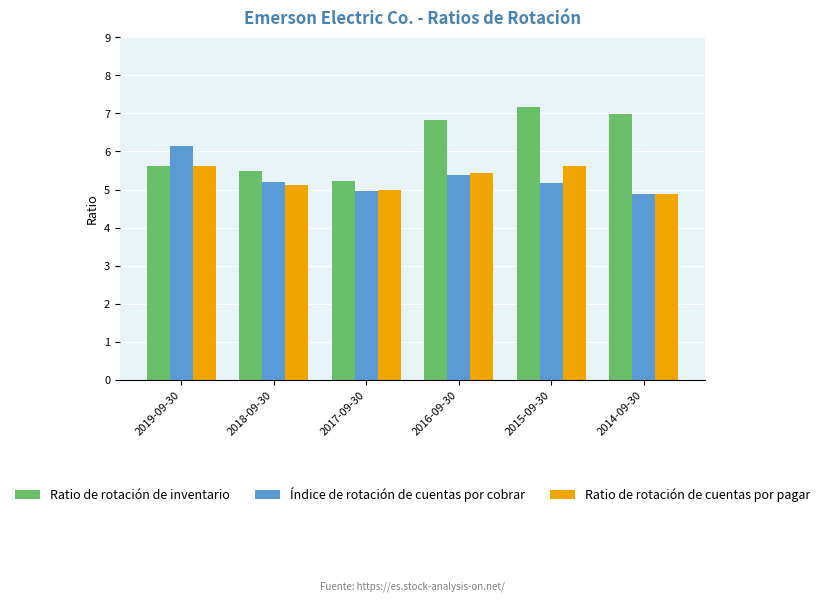

How many bars are there in total?

18